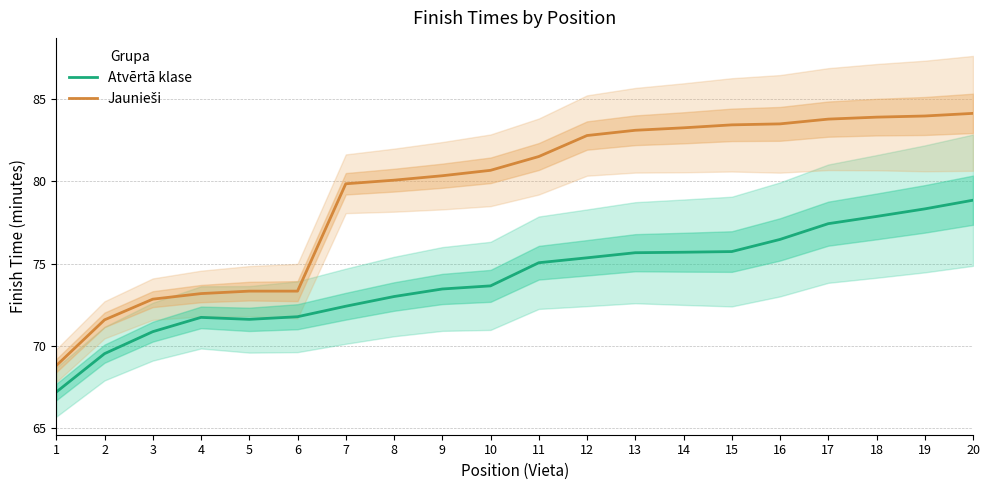

True or false: Jaunieši has more than 0 interior local peaks.

False